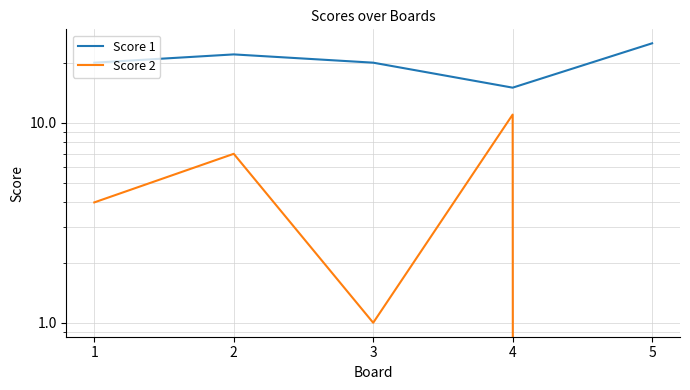

What is the average value of the Score 2 series?

5